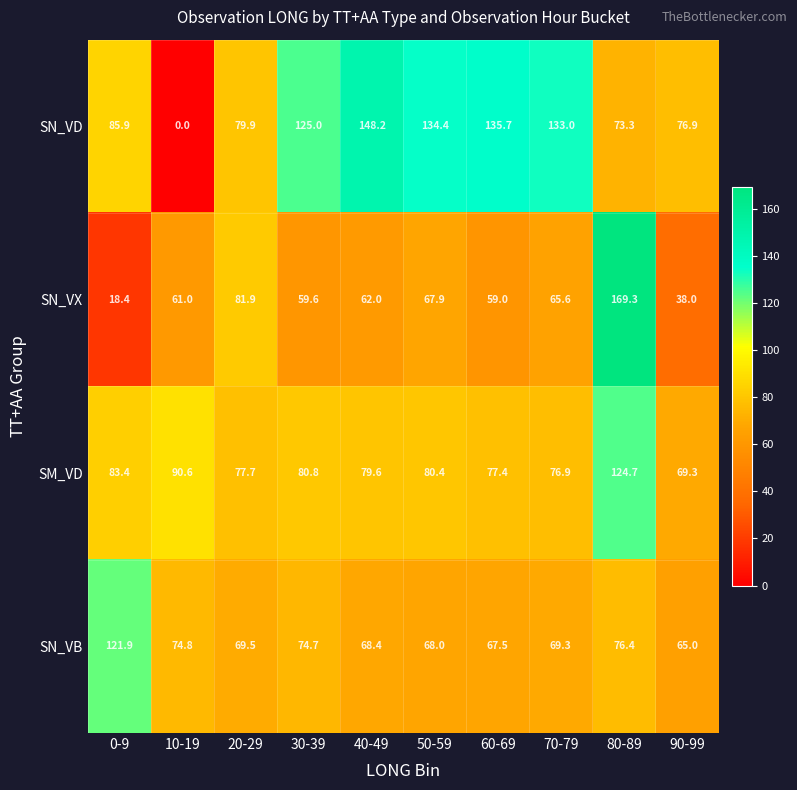

What is the difference between the highest and lowest values at 40-49?

86.2